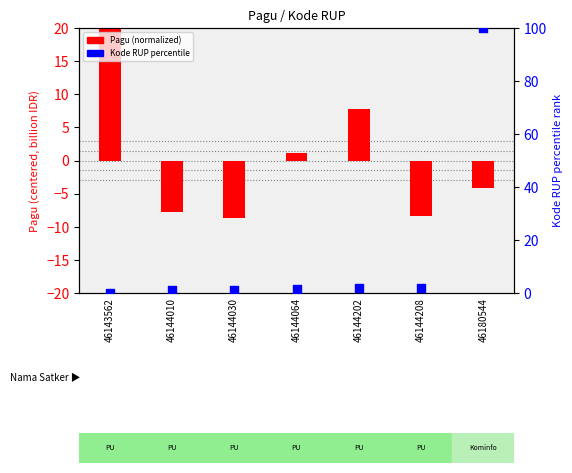

Which series reaches the maximum Y coordinate?

Kode RUP (percentile)